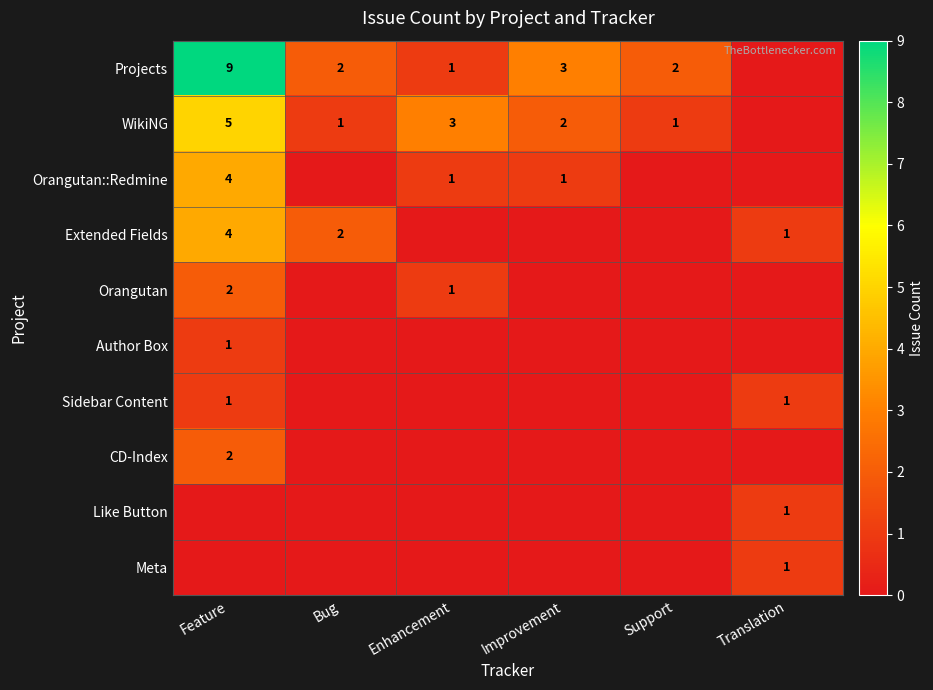

The Projects series shows 3 at Support. True or false?

False